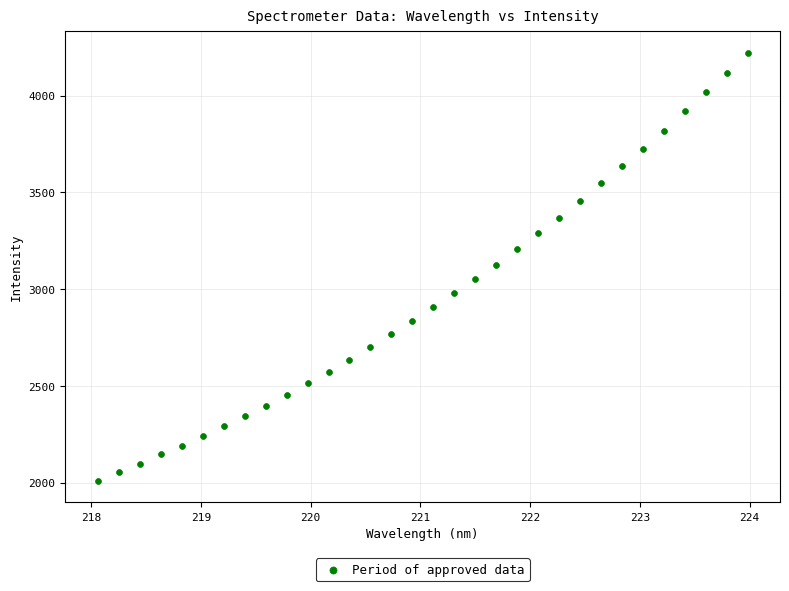

What is the range of Y values (max minus min)?

2212.0